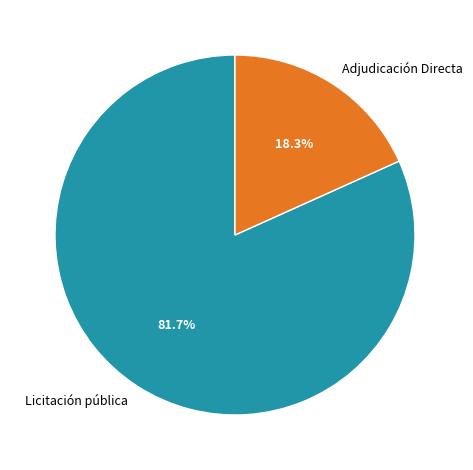

What is the majority slice?

Licitación pública